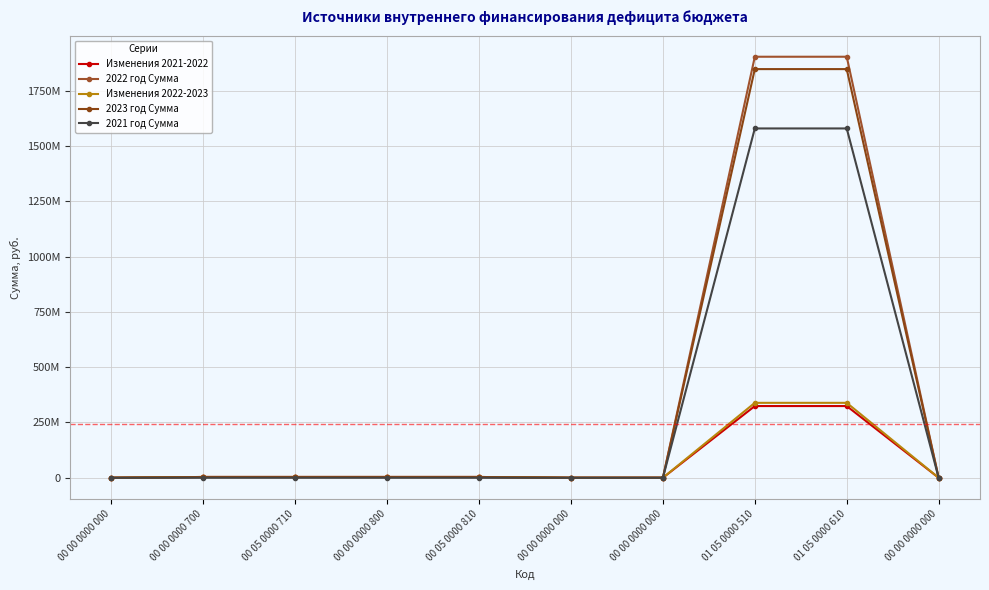

Reading left to right, transcribe all the data shown in this chart.

Изменения 2021-2022: 0	3500000	3500000	3500000	3500000	0	0	324220885	324220885	0
2022 год Сумма: 0	3500000	3500000	3500000	3500000	0	0	1903606181	1903606181	0
Изменения 2022-2023: 0	3500000	3500000	3500000	3500000	0	0	338773814	338773814	0
2023 год Сумма: 0	3500000	3500000	3500000	3500000	0	0	1847701671	1847701671	0
2021 год Сумма: 0	0	0	0	0	0	0	1579385296	1579385296	0